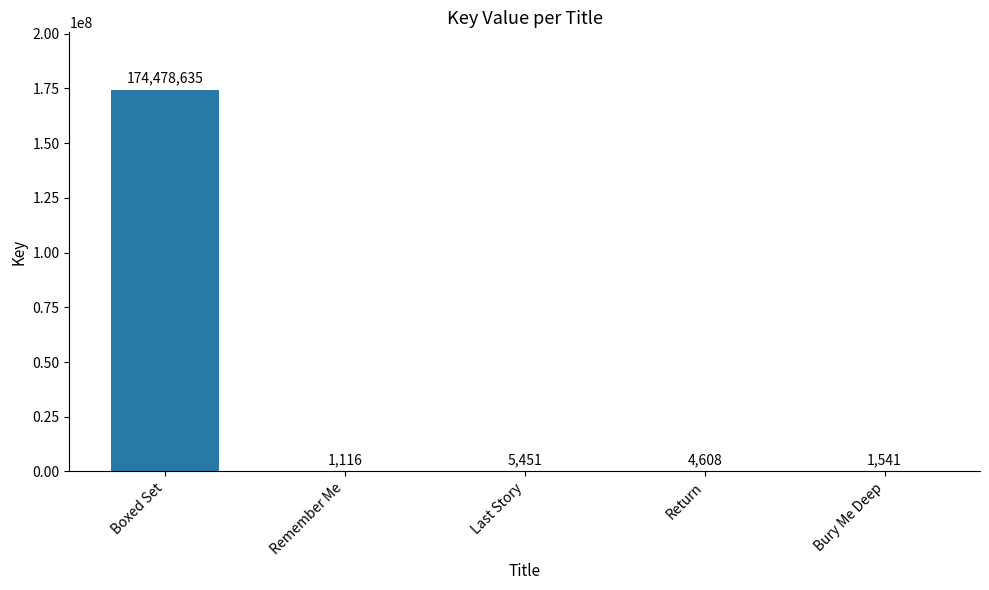

At which label is the value closest to 87239875?

Last Story